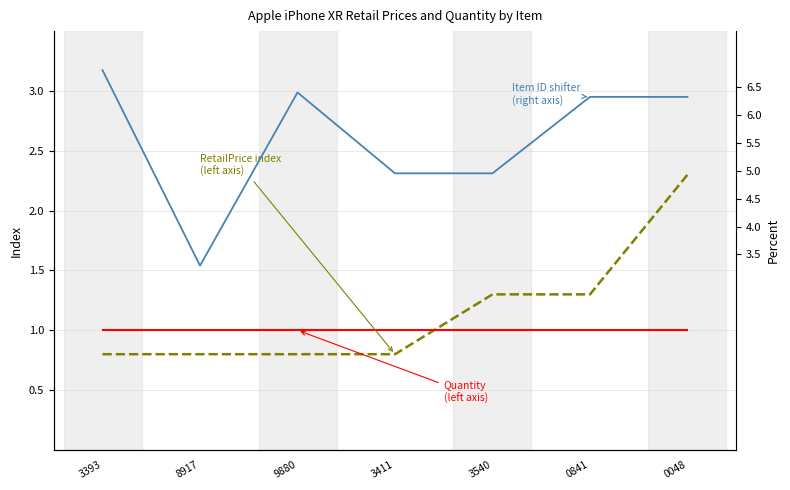

List the labels in order of RetailPrice index
(left axis) value, smallest first.

3393, 8917, 9880, 3411, 3540, 0841, 0048